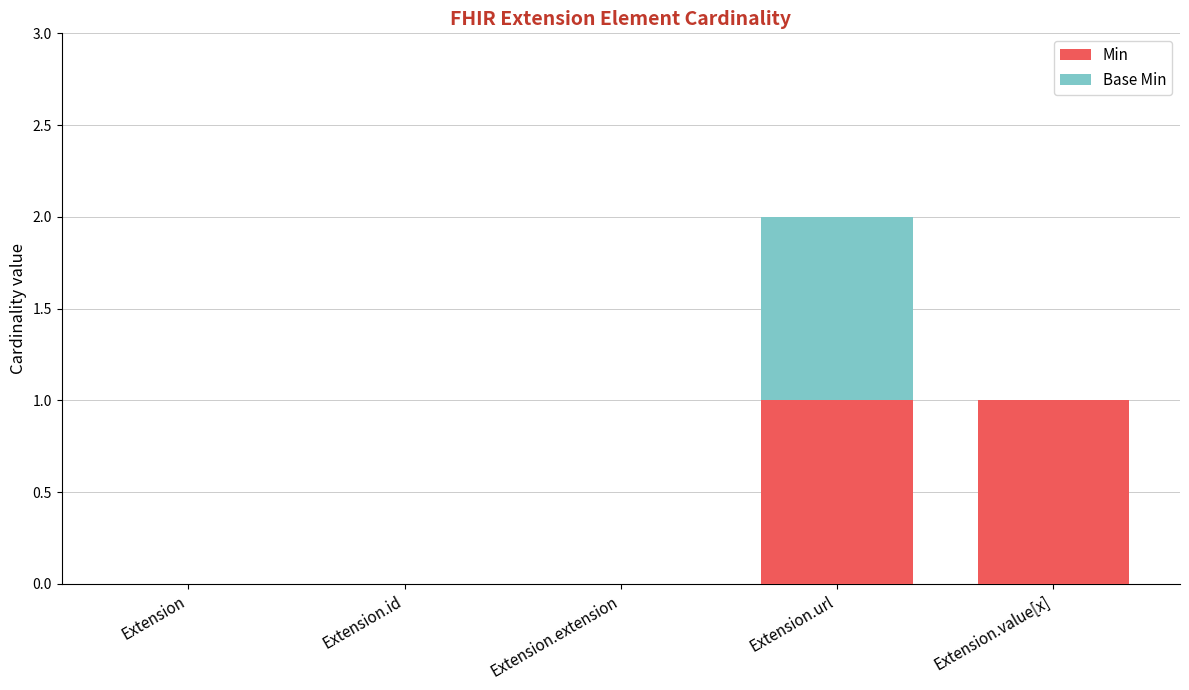

At which category is the sum across all series the highest?

Extension.url